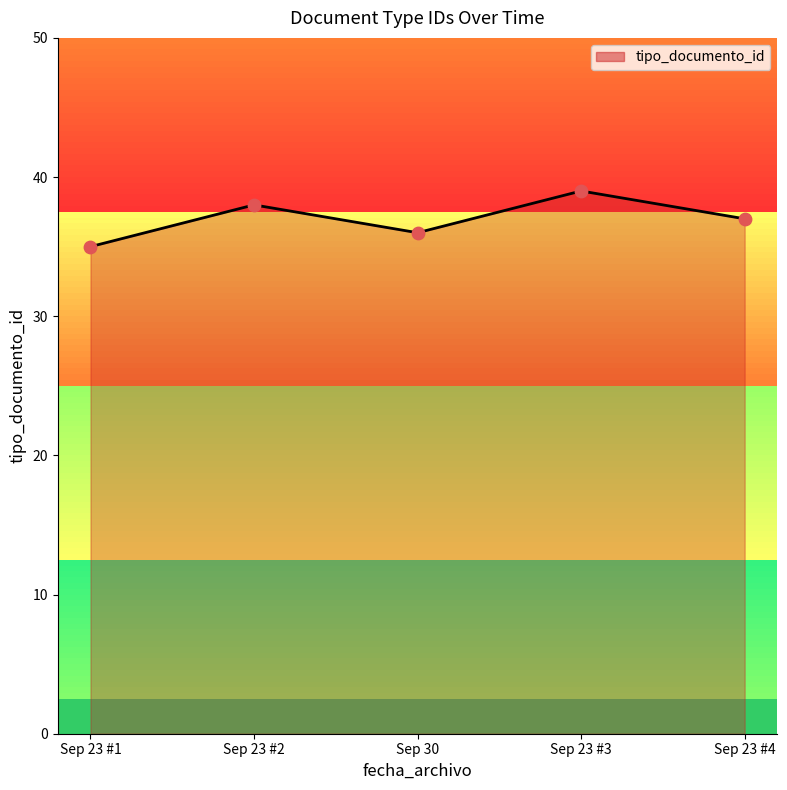

Which has a higher value, Sep 23 #3 or Sep 30?

Sep 23 #3